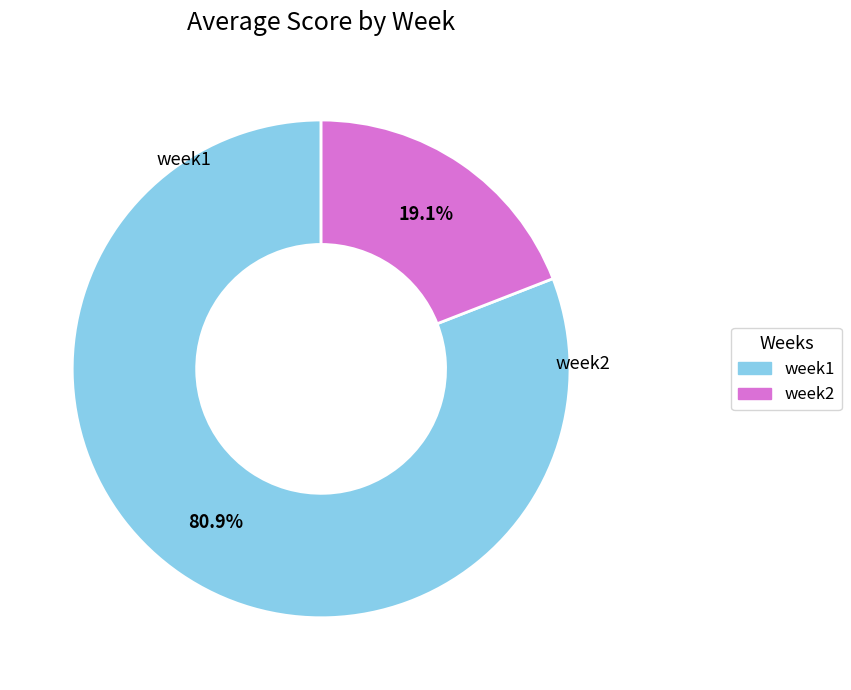

What portion of the pie excludes week1?

19.1%